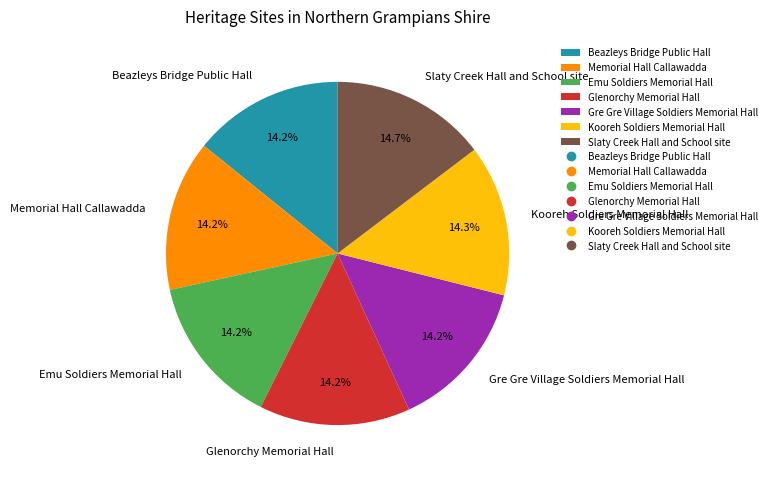

Combined, what portion of the pie is Glenorchy Memorial Hall and Kooreh Soldiers Memorial Hall?

28.5%